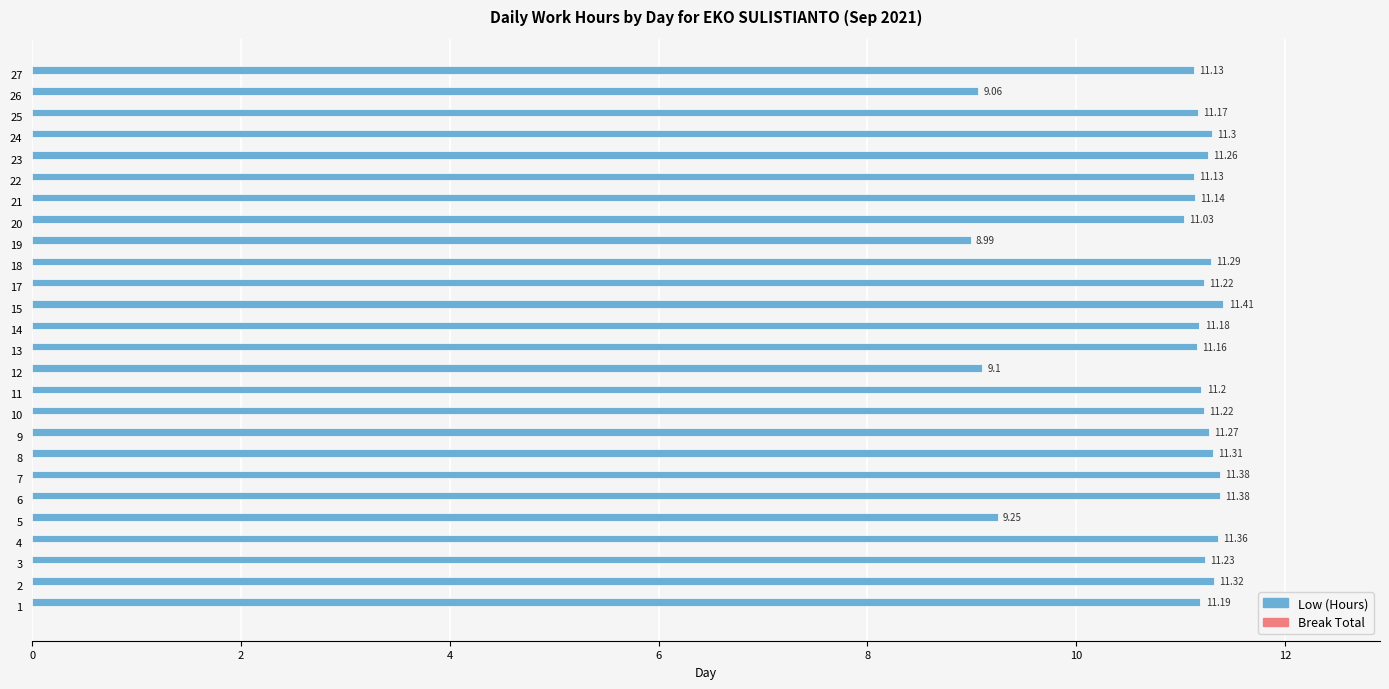

What is the average value?

10.9